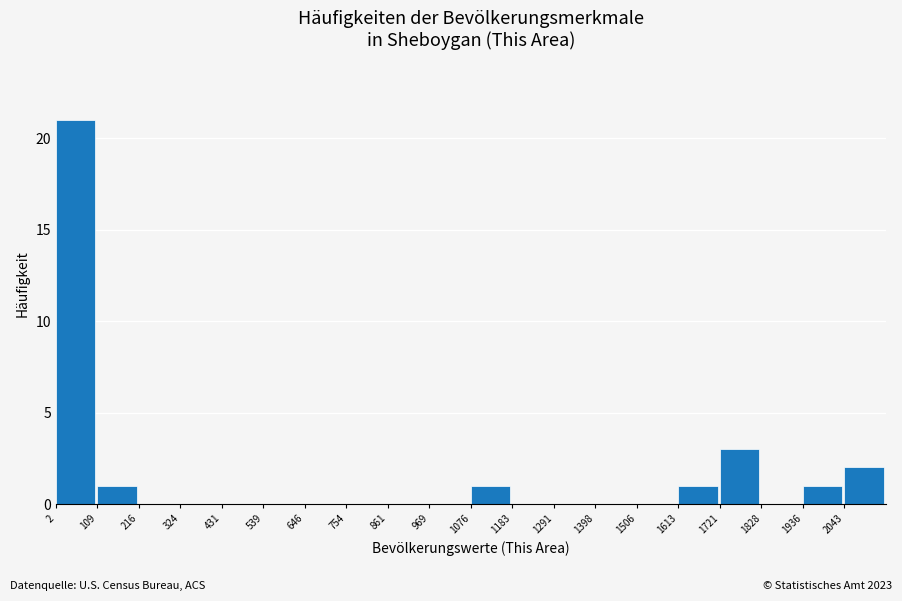

Reading left to right, list every bar in this chart as the range it spans on the x-axis followed by its height. Neither the bar edges nor the heights are printed on the chart, so give them approximately, as read against the axes.

0 to 100: 21
100 to 220: 1
220 to 320: 0
320 to 440: 0
440 to 540: 0
540 to 640: 0
640 to 760: 0
760 to 860: 0
860 to 960: 0
960 to 1080: 0
1080 to 1180: 1
1180 to 1300: 0
1300 to 1400: 0
1400 to 1500: 0
1500 to 1620: 0
1620 to 1720: 1
1720 to 1820: 3
1820 to 1940: 0
1940 to 2040: 1
2040 to 2160: 2